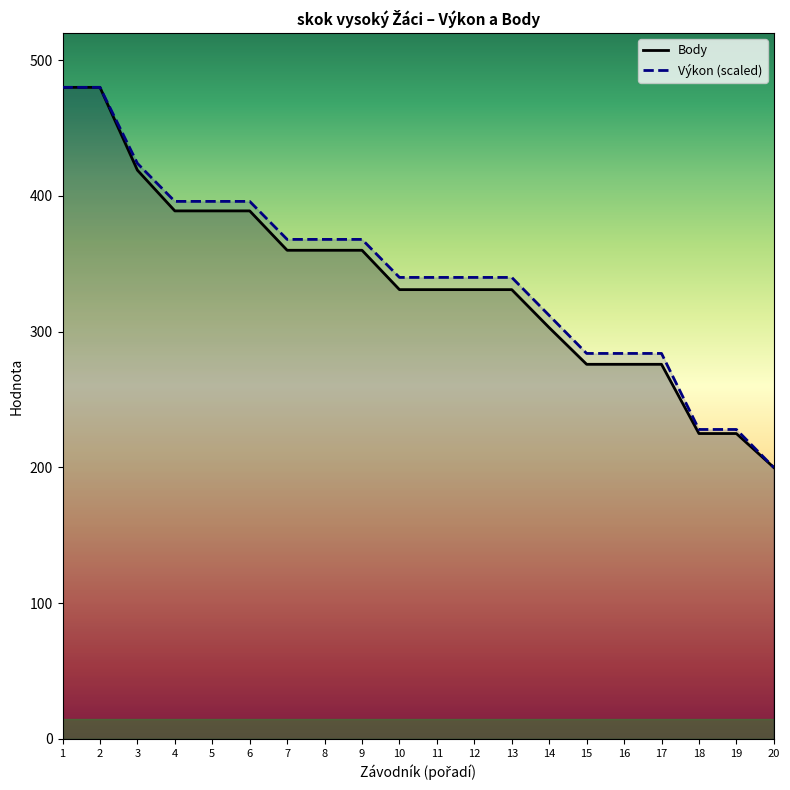

What is the value of the Body point at the 12th from the left?

331.0